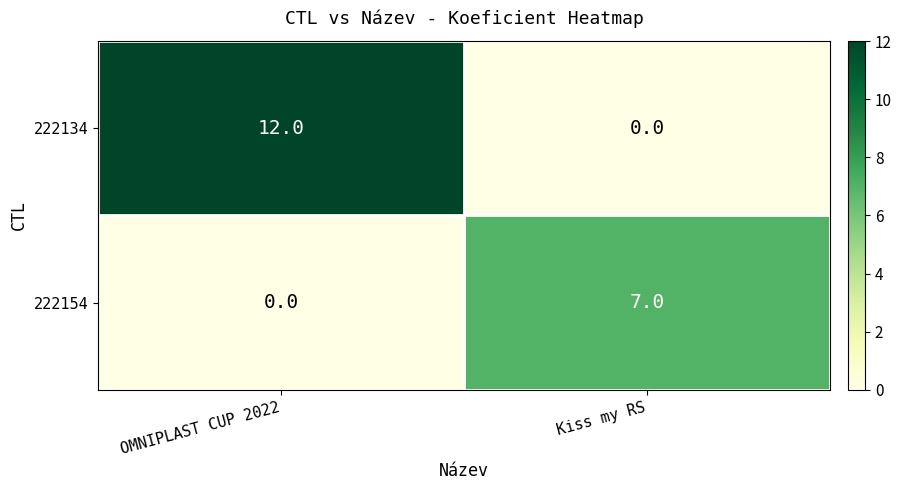

Reading right to left, transcribe all the data shown in this chart.

222134: 0	12
222154: 7	0